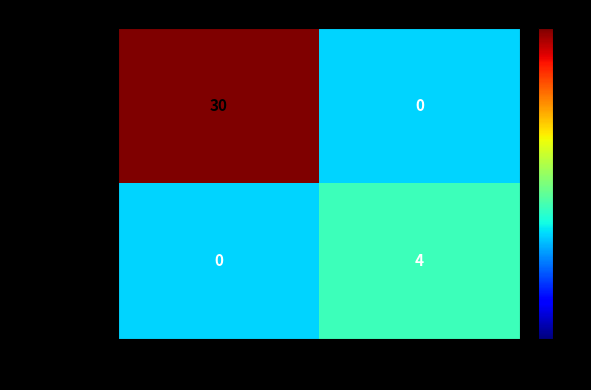

The value of 9d10fab2...7be at 1 is 4. True or false?

True